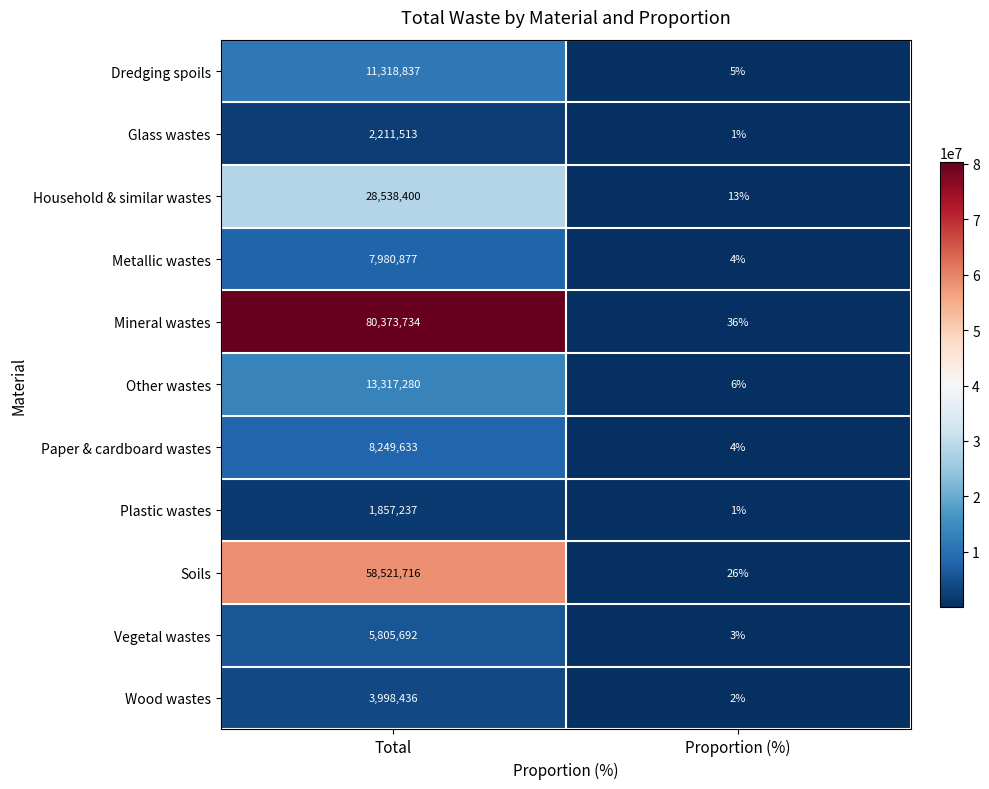

What is the average value of the Wood wastes series?

1999219